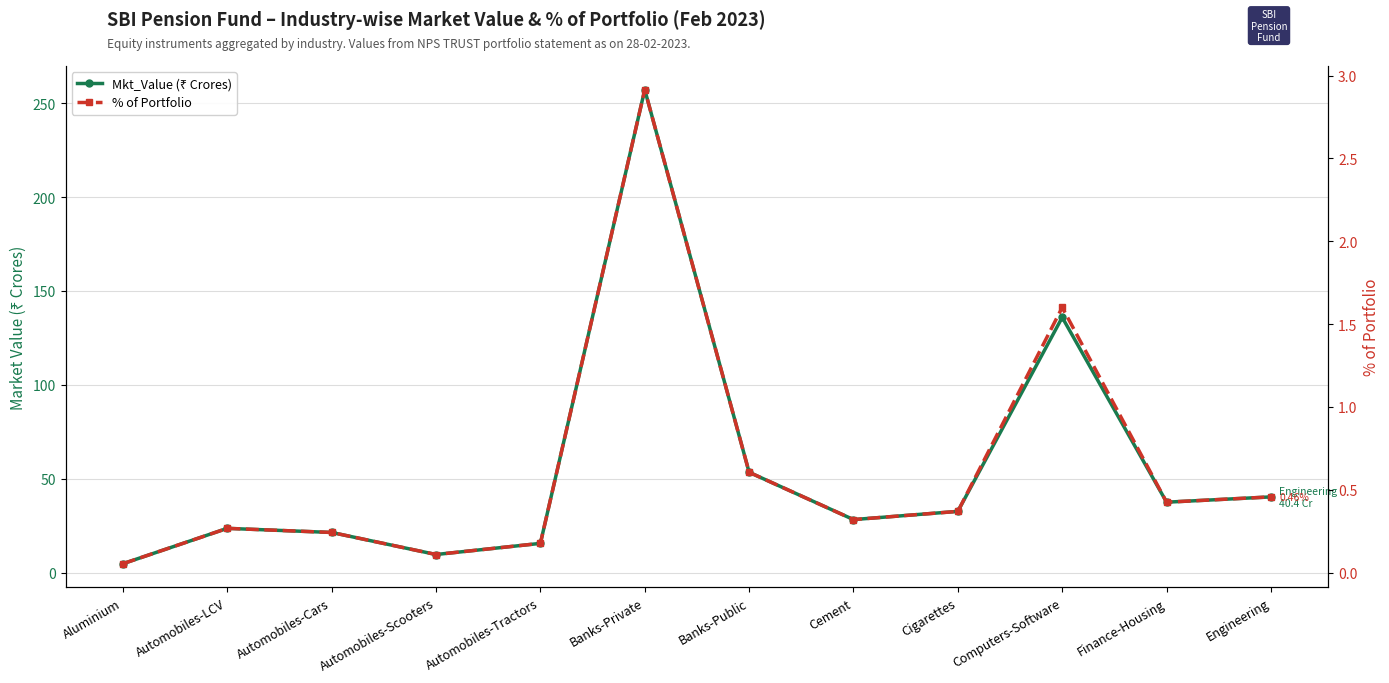

In Mkt_Value (₹ Crores), how many points are lower than both neighbors (excluding endpoints)?

3